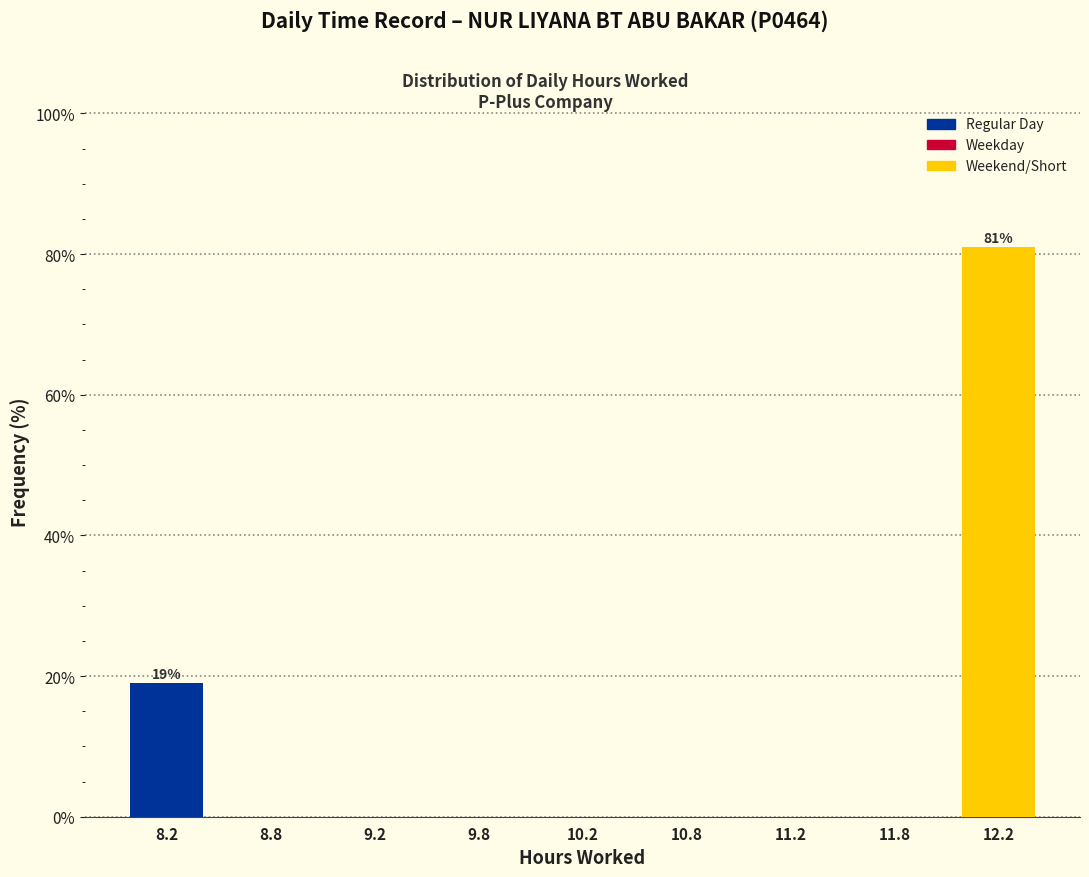

Reading left to right, extract all data points from this chart.

8.2=19.0	8.8=0.0	9.2=0.0	9.8=0.0	10.2=0.0	10.8=0.0	11.2=0.0	11.8=0.0	12.2=81.0